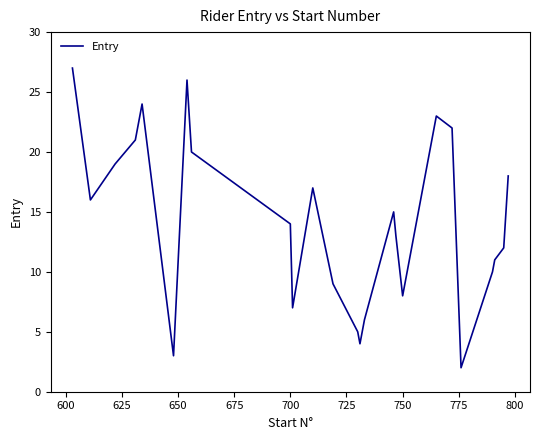

What is the greatest value displayed?

27